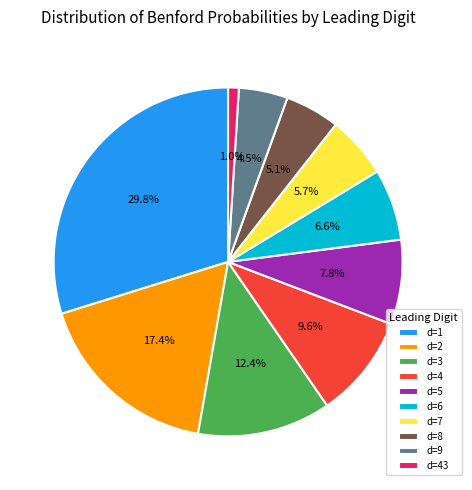

Which slice is the smallest?

d=43